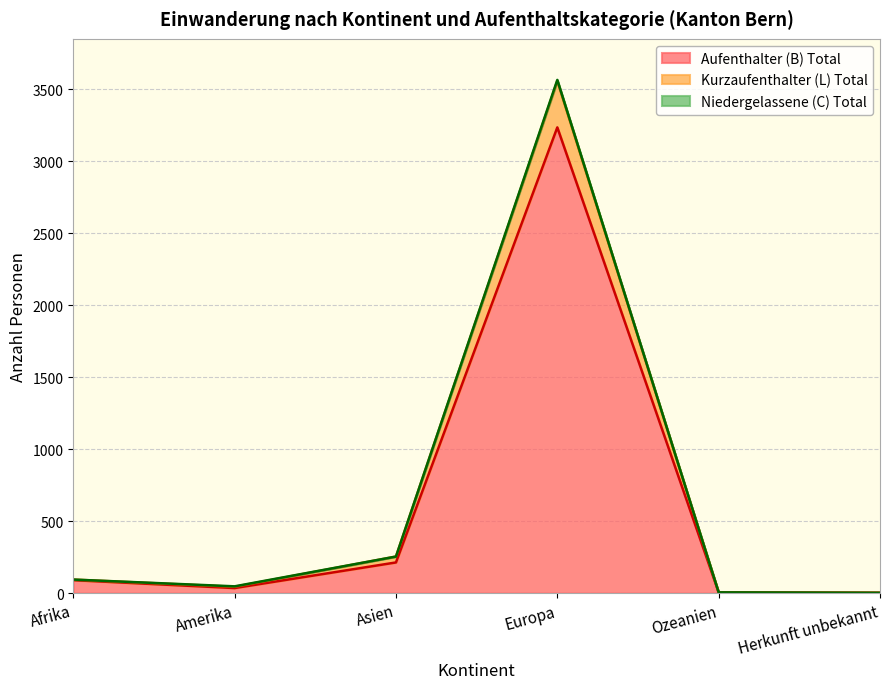

At which label does Aufenthalter (B) Total first exceed 90?

Asien